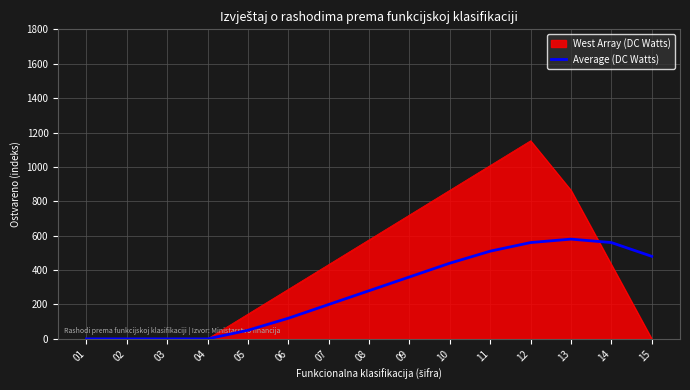

Rank the series by their average value, from highest to lowest.

West Array (DC Watts), Average (DC Watts)